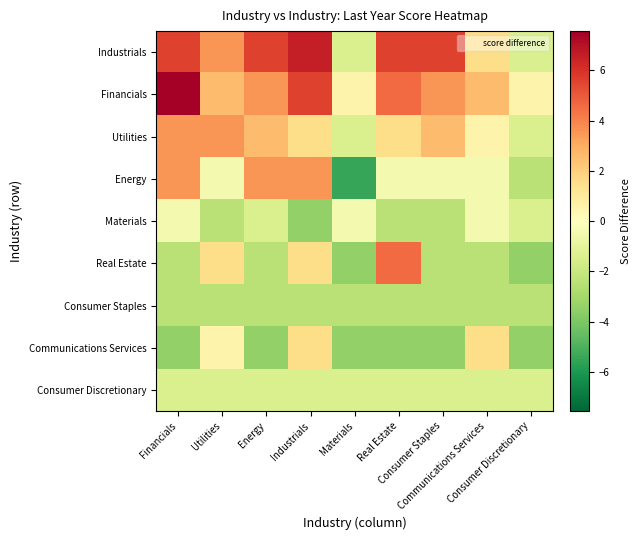

At how many categories does at least one series exceed 5?

5